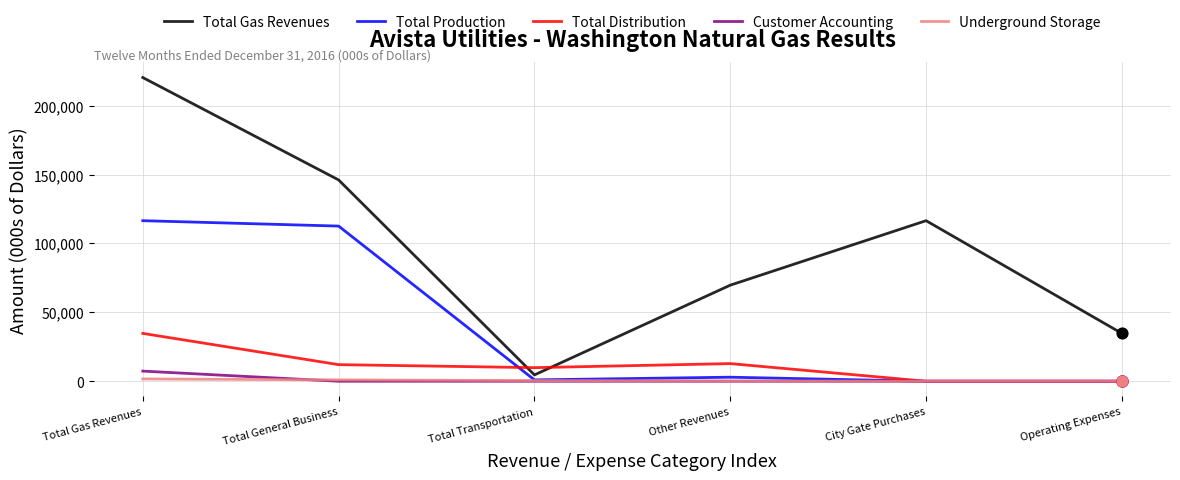

Which series has the largest total across all categories?

Total Gas Revenues